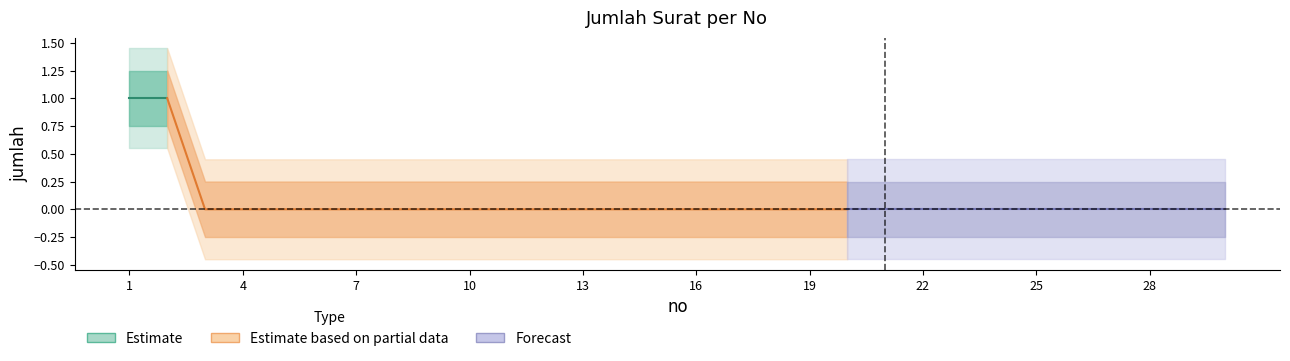

What is the sum of all values?

2